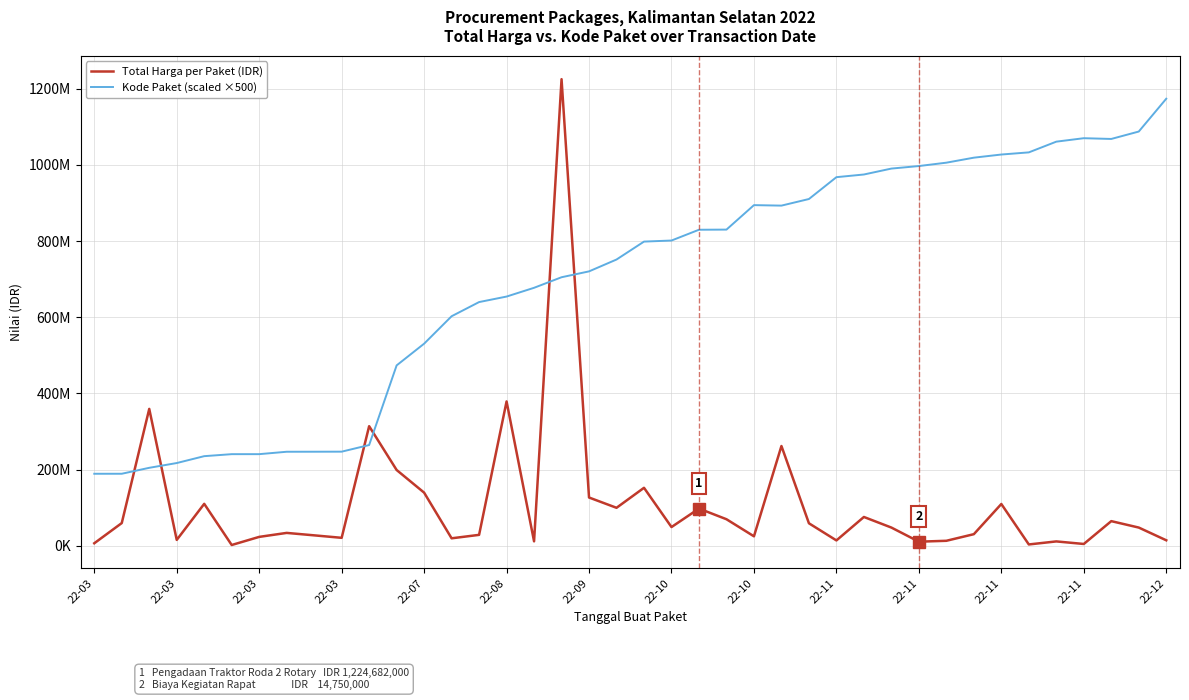

How many intersections are there between Kode Paket (scaled ×500) and Total Harga per Paket (IDR)?

6